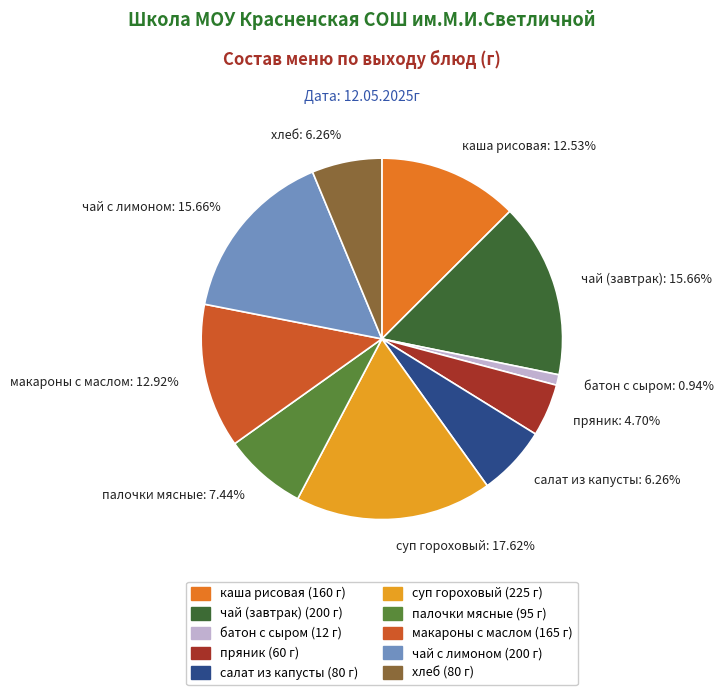

Which has a higher value, макароны с маслом: 12.92% or суп гороховый: 17.62%?

суп гороховый: 17.62%